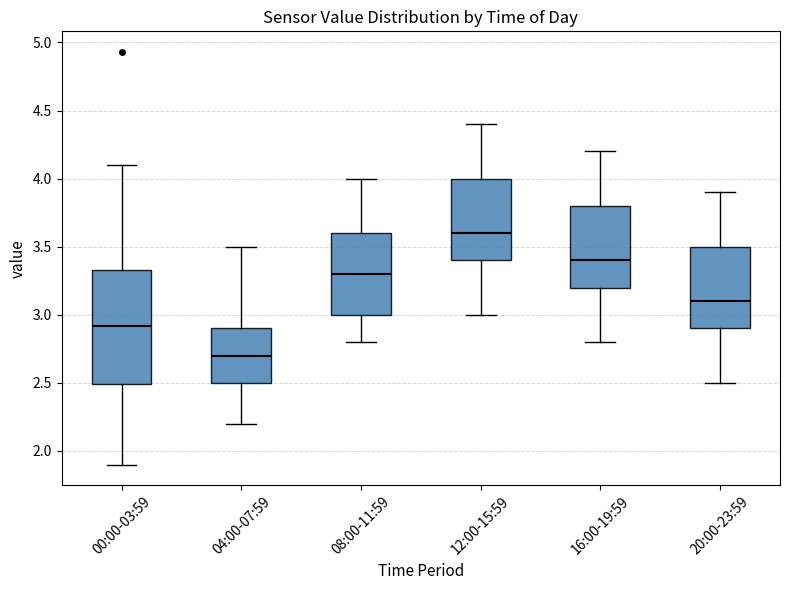

Comparing the boxes themselves (not the whiskers), which one is the tallest?

00:00-03:59